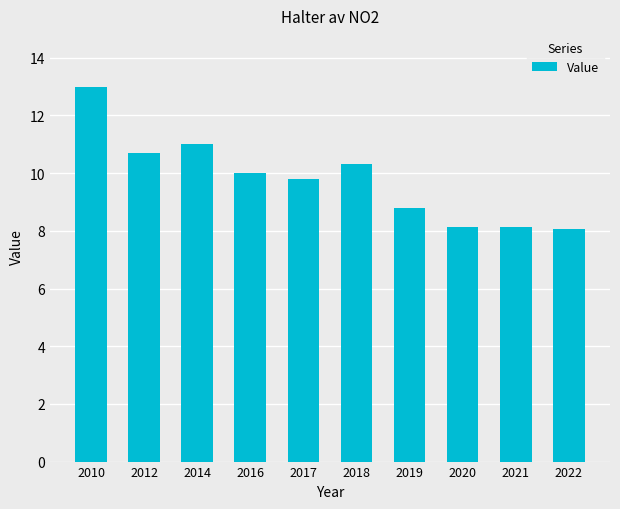

Count the number of data series in this chart.

1